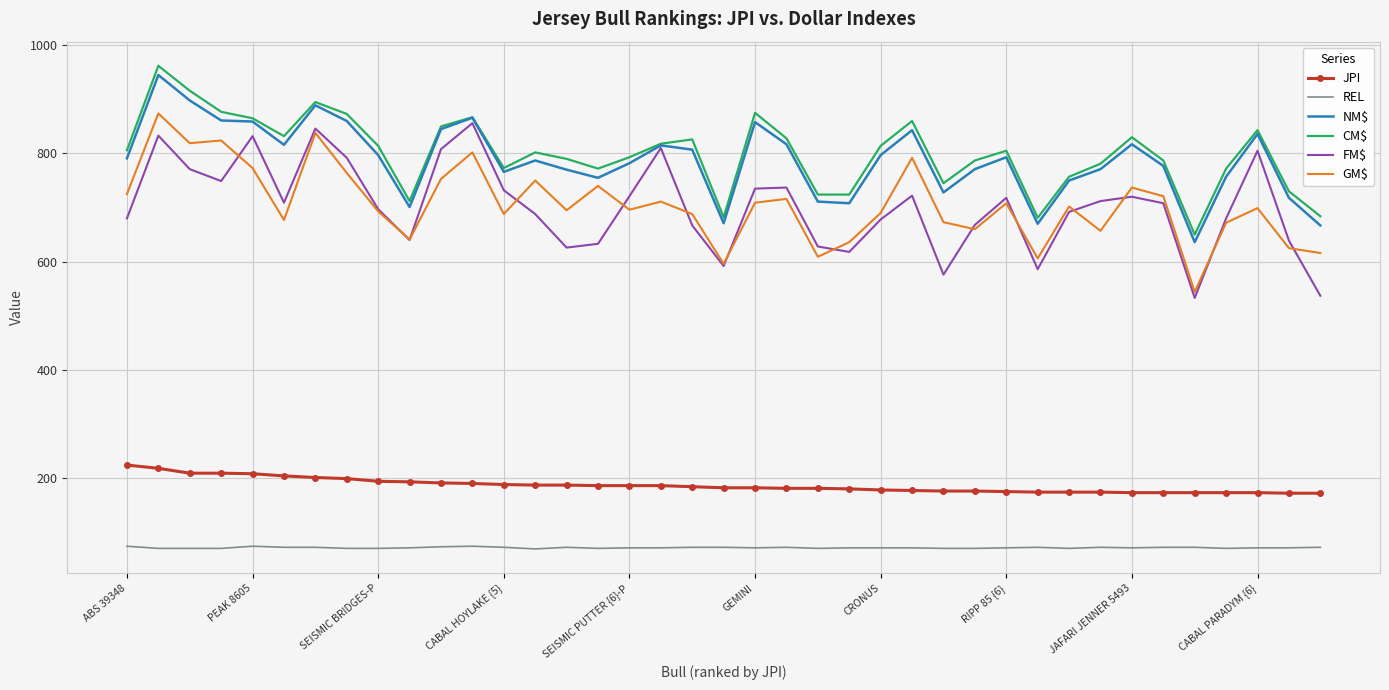

True or false: CM$ and JPI intersect in this chart.

False